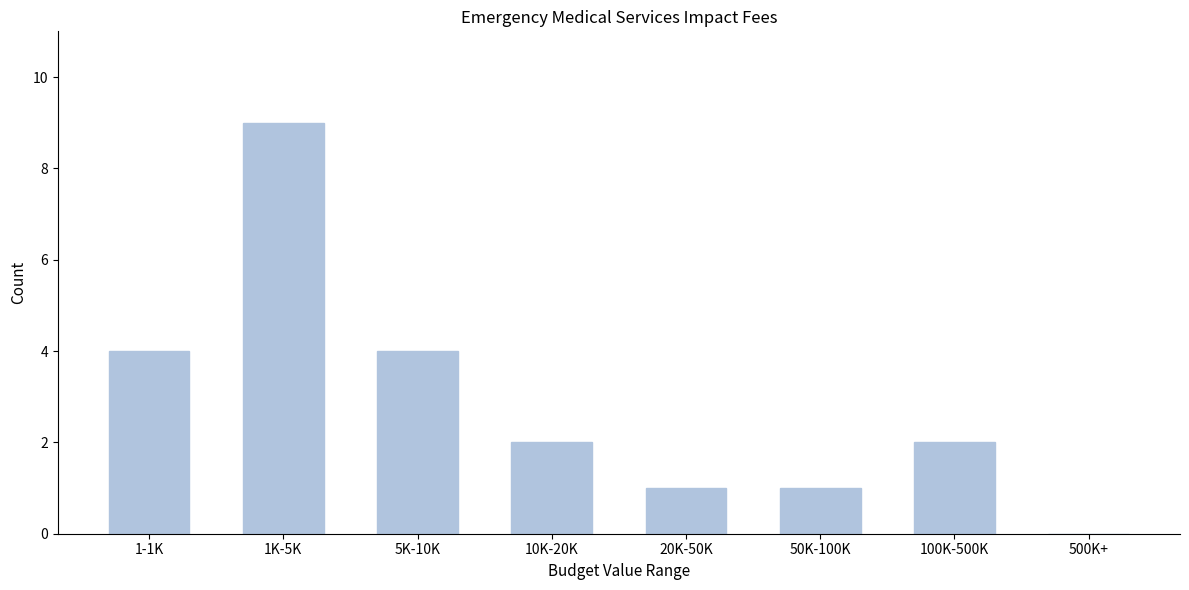

Reading left to right, transcribe all the data shown in this chart.

1-1K=4	1K-5K=9	5K-10K=4	10K-20K=2	20K-50K=1	50K-100K=1	100K-500K=2	500K+=0